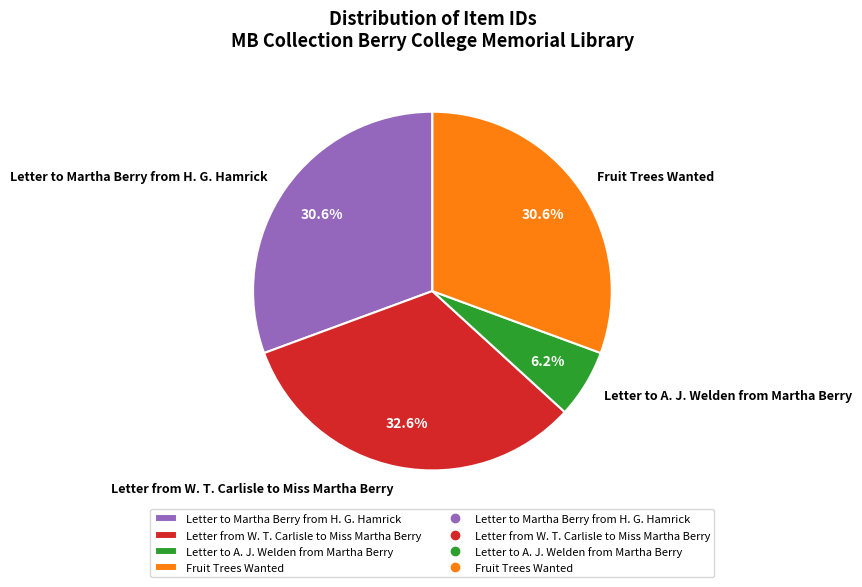

Is Letter to A. J. Welden from Martha Berry the majority of the pie?

No